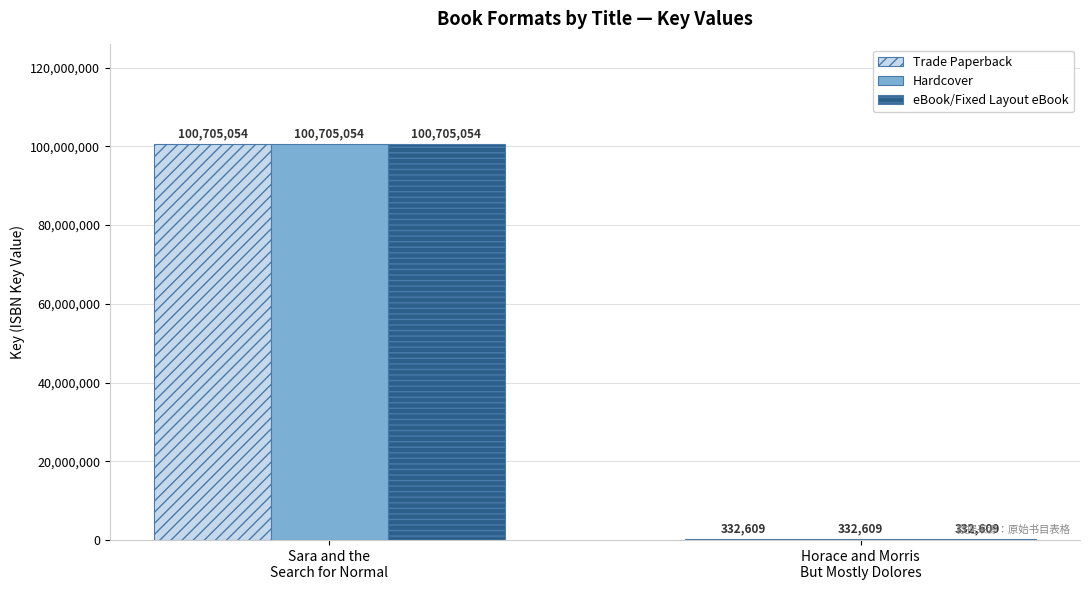

What is the greatest value displayed?

100705054